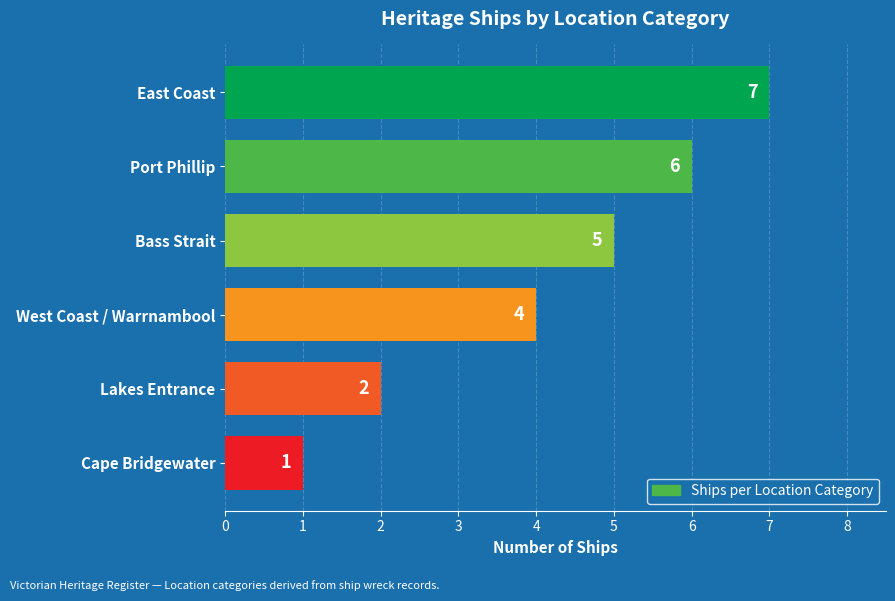

Between Lakes Entrance and Bass Strait, which is larger?

Bass Strait